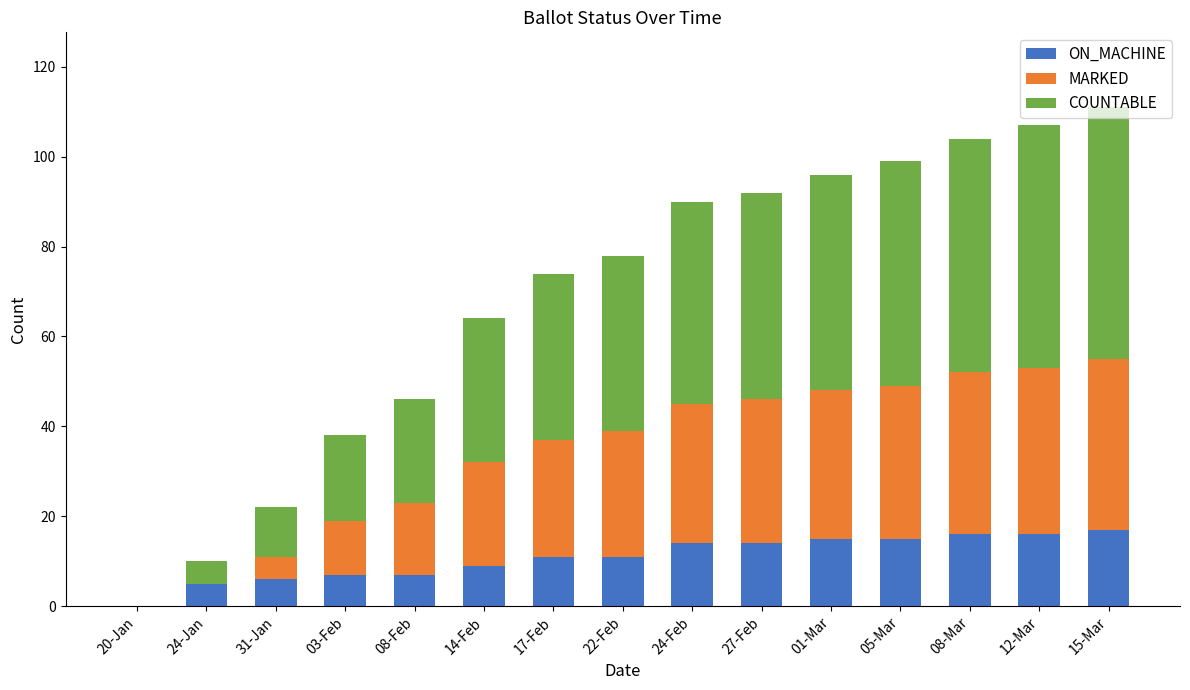

What is the maximum value for ON_MACHINE?

17